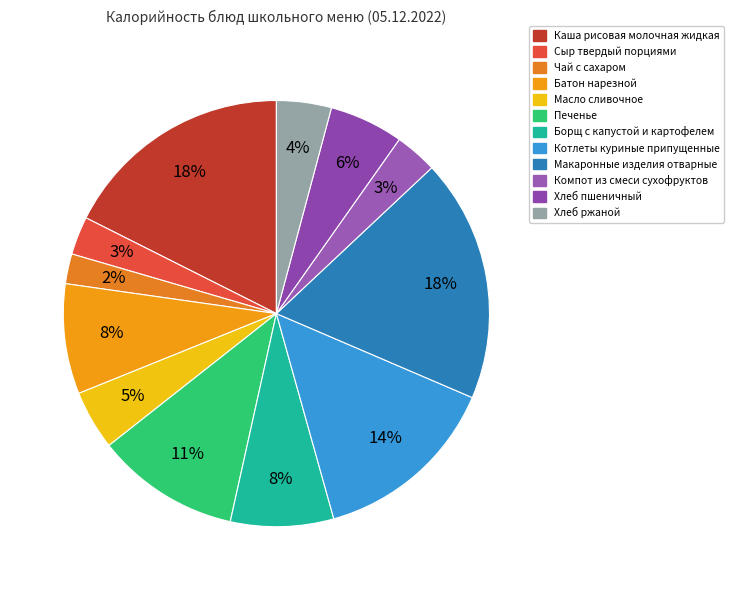

How many slices are in this pie chart?

12